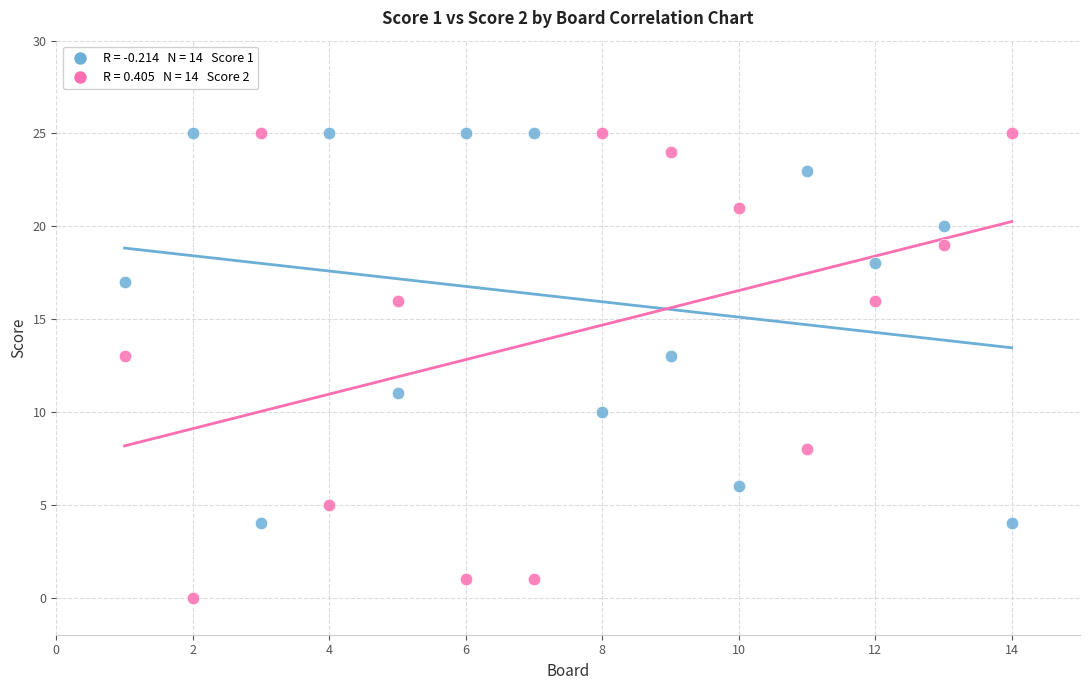

Across all data points, what is the range of Y values (max minus min)?

25